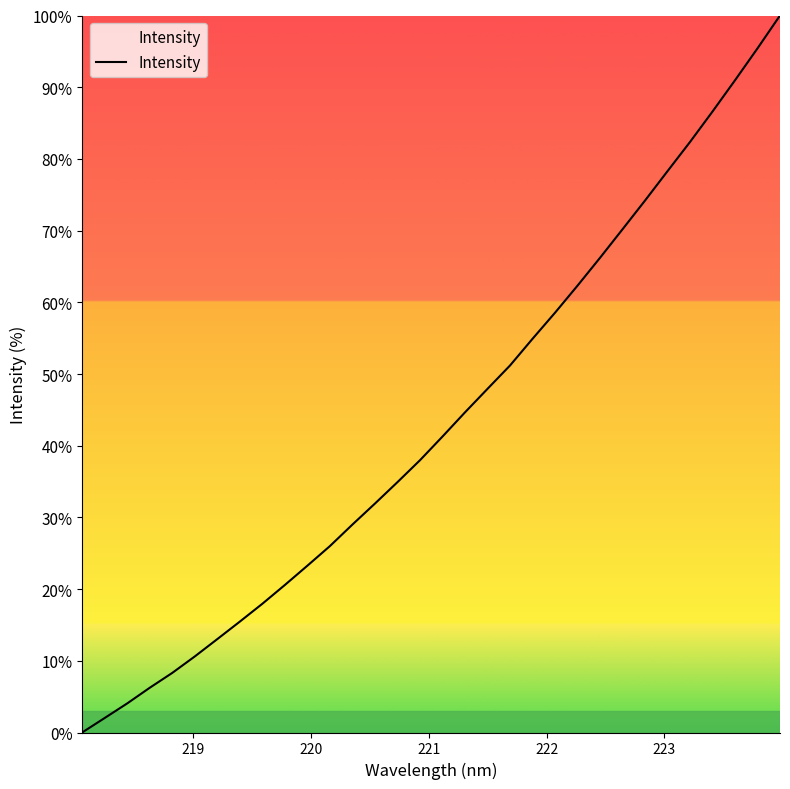

What is the maximum value shown in the chart?

100.0